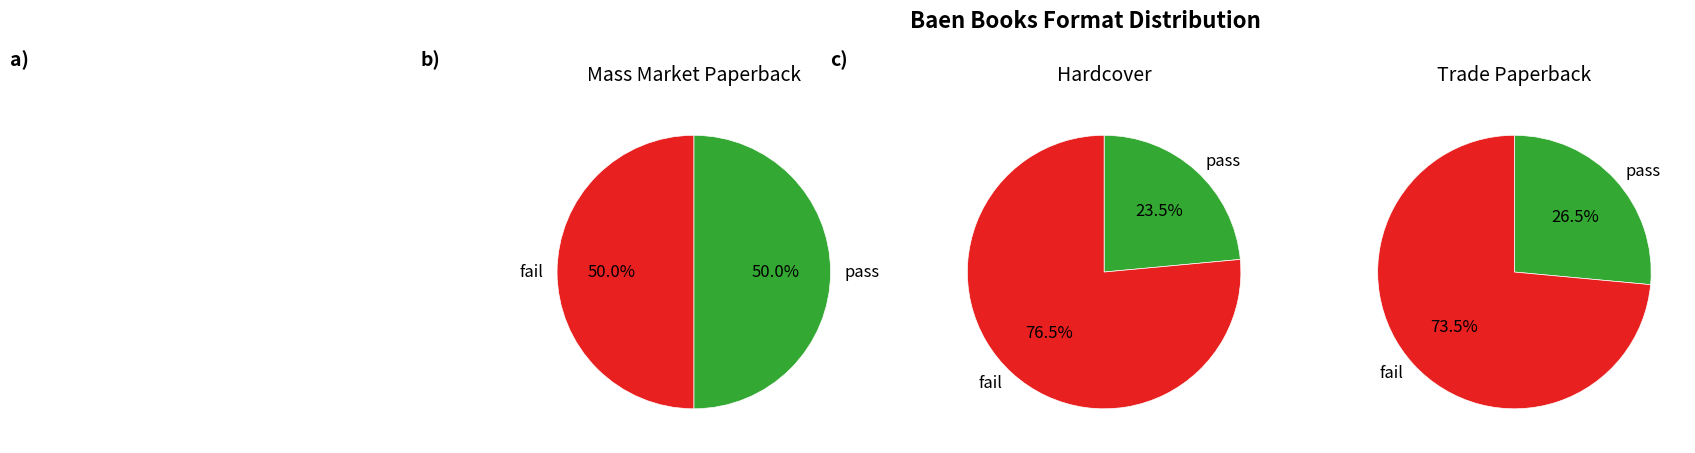

To the nearest percent, what portion does Hardcover represent?

24%